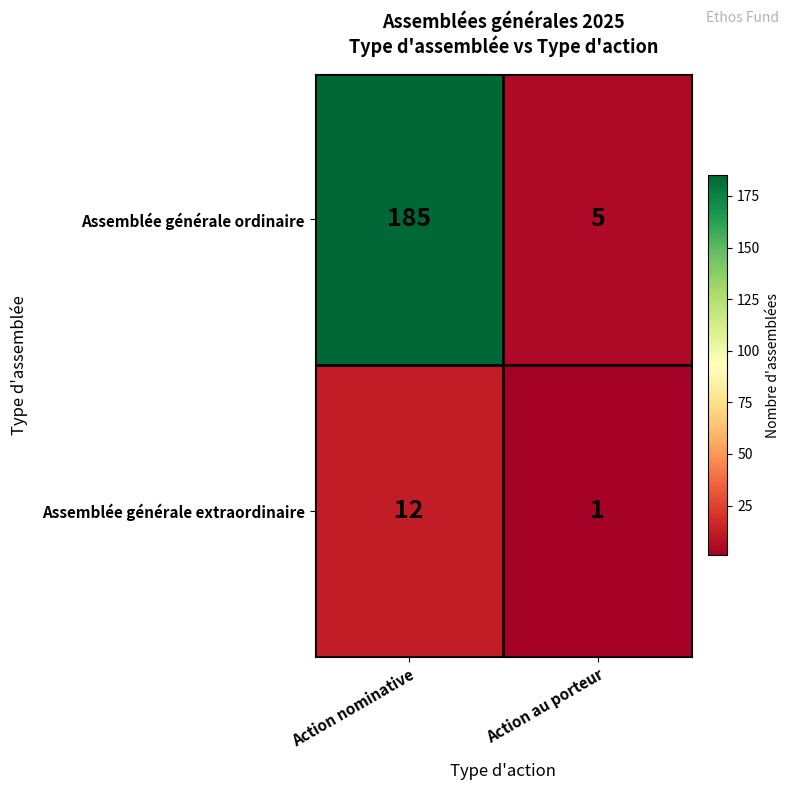

Count the number of data series in this chart.

2